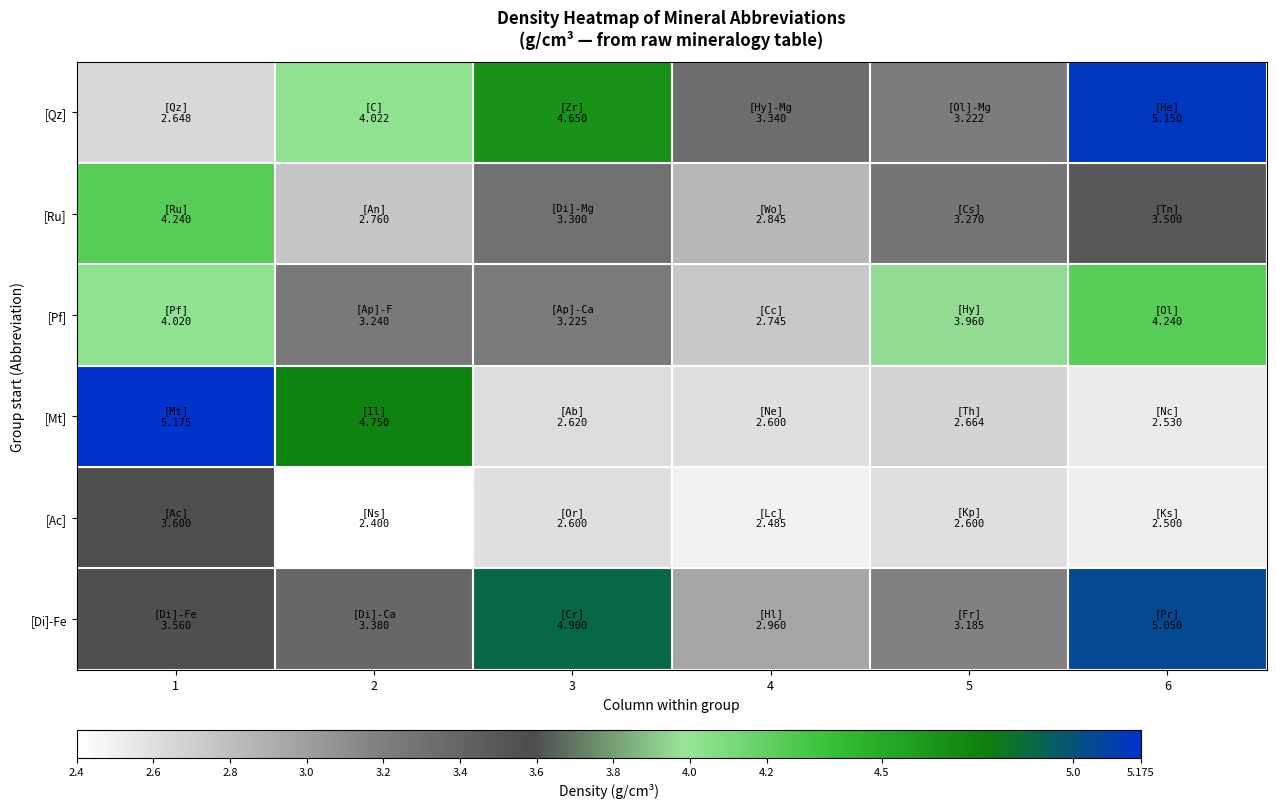

Reading left to right, transcribe all the data shown in this chart.

[Qz]: 1=2.6	2=4.0	3=4.7	4=3.3	5=3.2	6=5.2
[Ru]: 1=4.2	2=2.8	3=3.3	4=2.8	5=3.3	6=3.5
[Pf]: 1=4.0	2=3.2	3=3.2	4=2.7	5=4.0	6=4.2
[Mt]: 1=5.2	2=4.8	3=2.6	4=2.6	5=2.7	6=2.5
[Ac]: 1=3.6	2=2.4	3=2.6	4=2.5	5=2.6	6=2.5
[Di]-Fe: 1=3.6	2=3.4	3=4.9	4=3.0	5=3.2	6=5.0